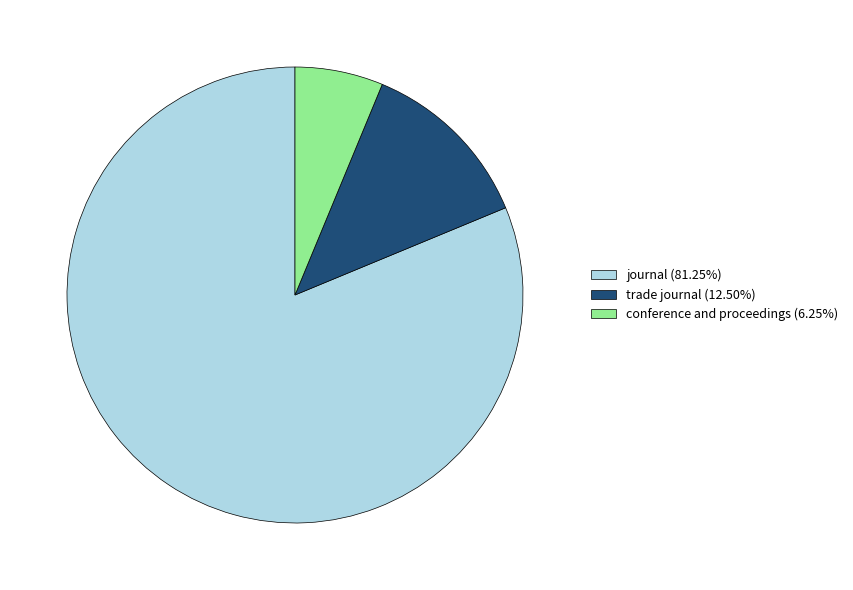

Do journal (81.25%) and trade journal (12.50%) together represent more than half of the pie?

Yes